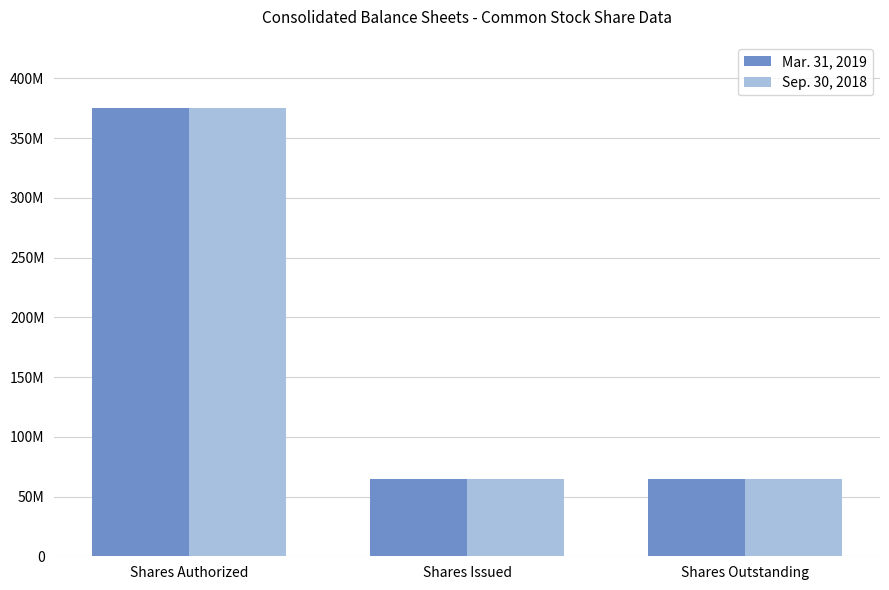

Reading left to right, list all the values displayed in this chart.

Mar. 31, 2019: Shares Authorized=375000000	Shares Issued=64778050	Shares Outstanding=64778050
Sep. 30, 2018: Shares Authorized=375000000	Shares Issued=64778050	Shares Outstanding=64778050